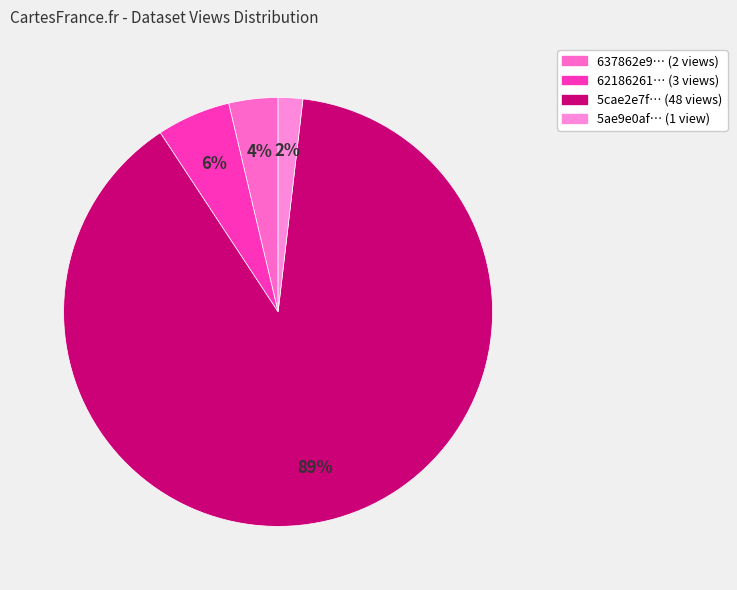

How many slices are in this pie chart?

4